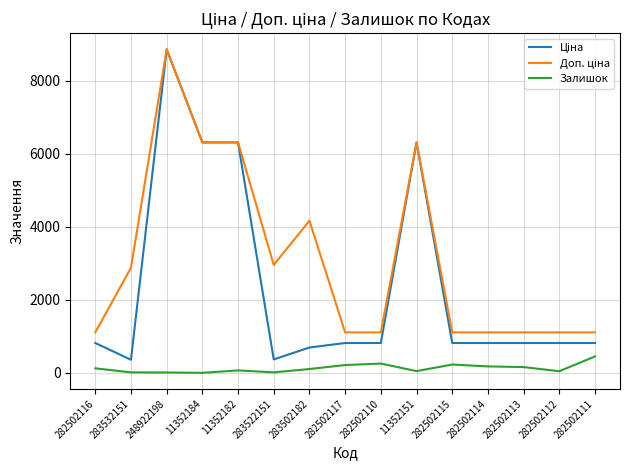

What is the total value across all series at 282502111?

2378.7